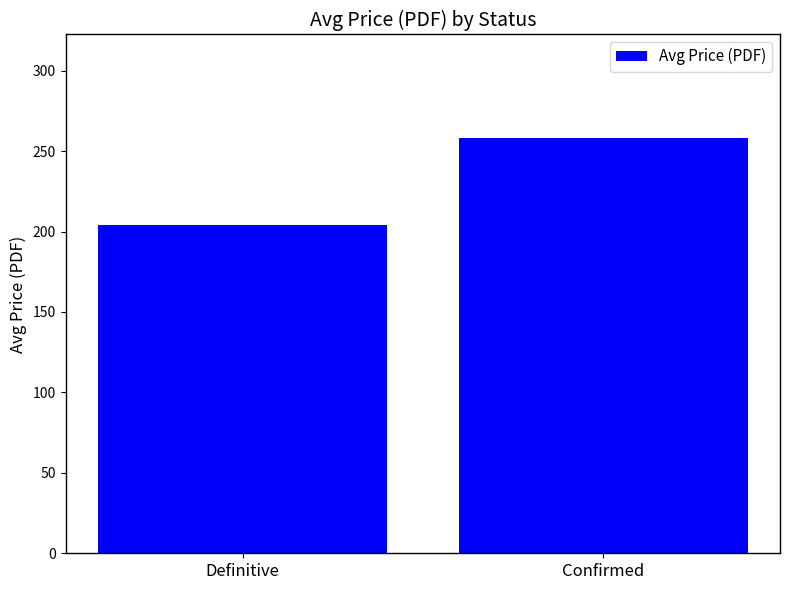

Rank the categories by value from lowest to highest.

Definitive, Confirmed